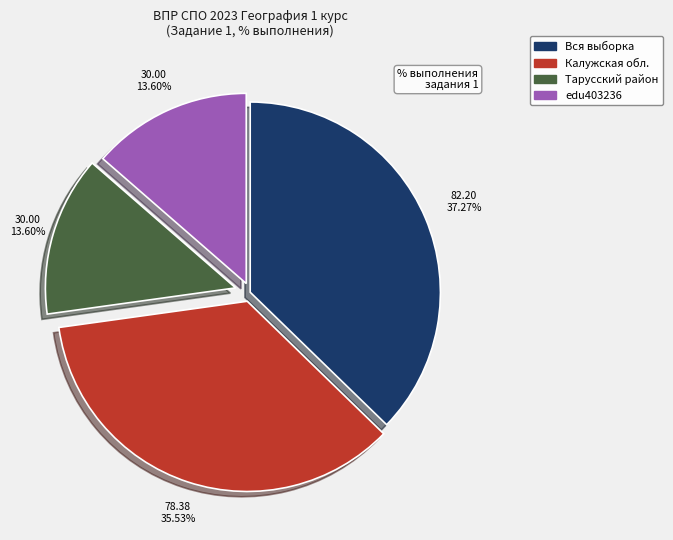

Is there a majority slice in this chart?

No